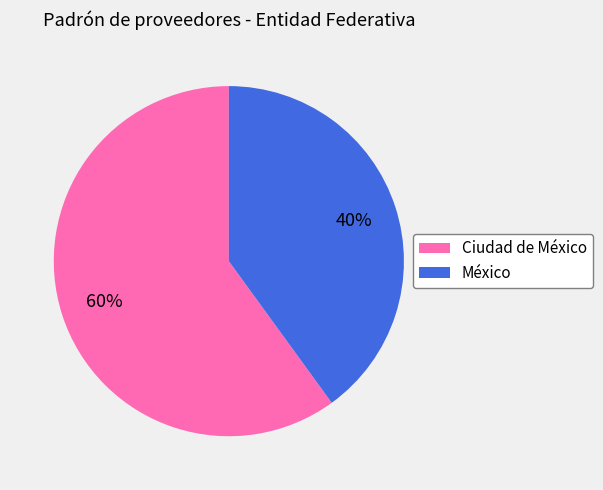

Which category has the biggest portion of the pie?

Ciudad de México